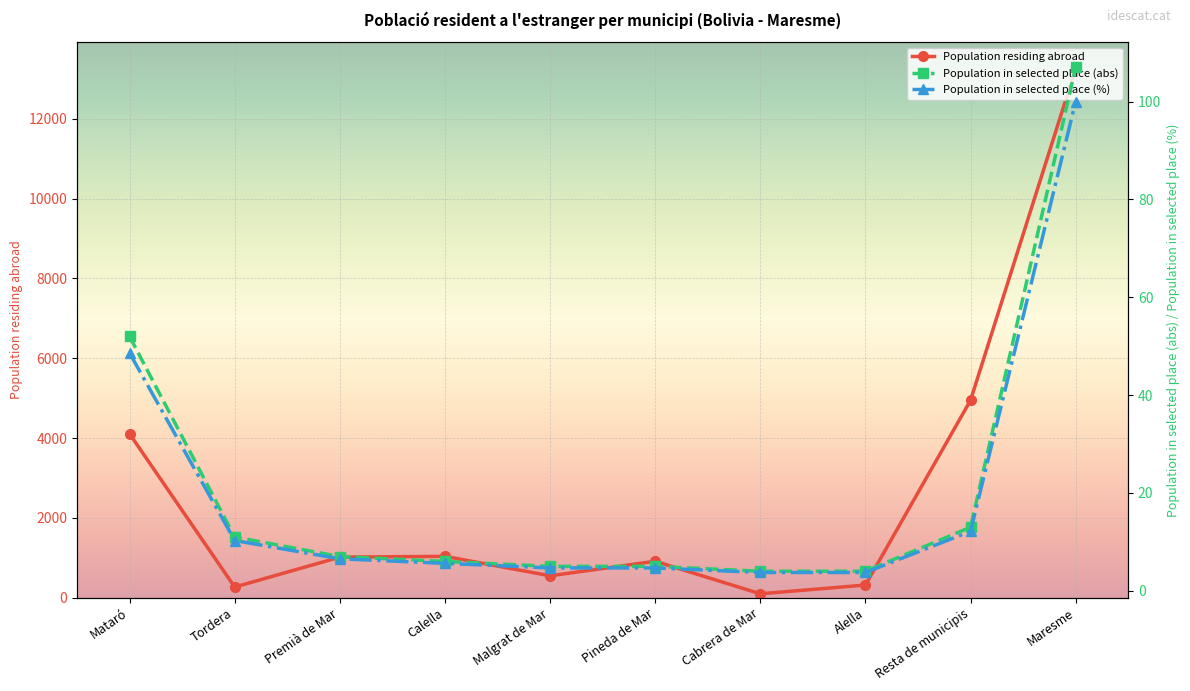

Rank the series by their maximum value, from lowest to highest.

Population in selected place (%), Population in selected place (abs), Population residing abroad